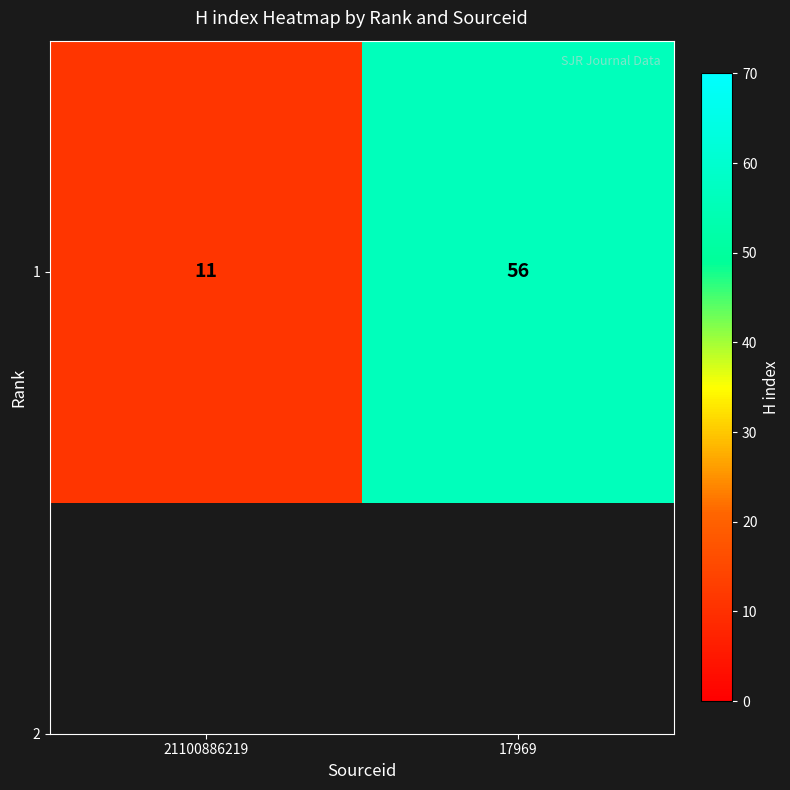

What is the average value?

34